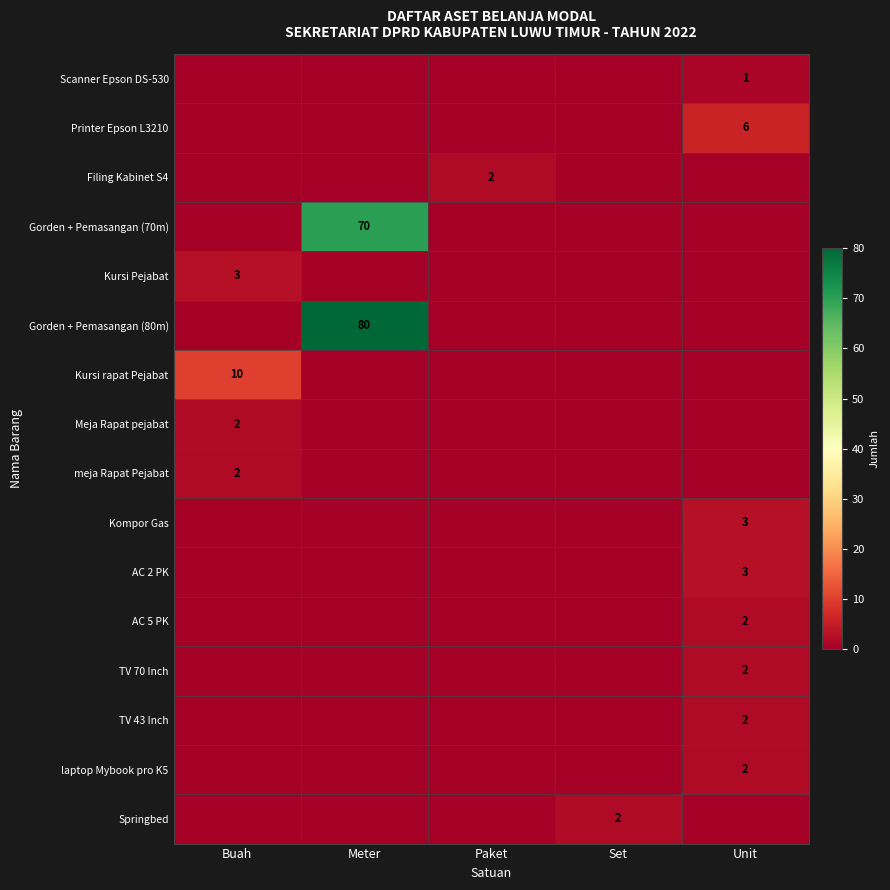

True or false: TV 43 Inch has a value of 3 at Unit.

False